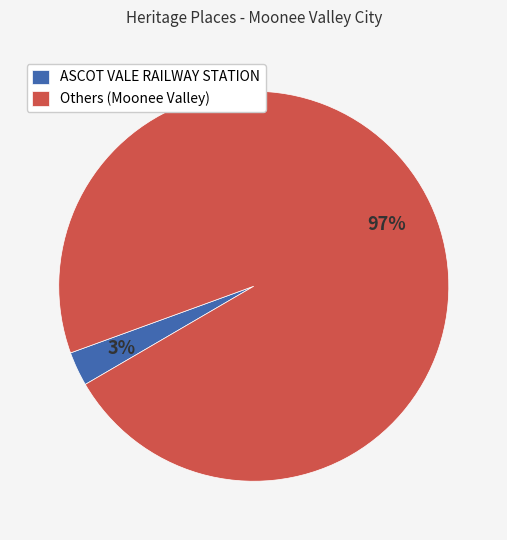

To the nearest percent, what percentage of the pie is ASCOT VALE RAILWAY STATION?

3%